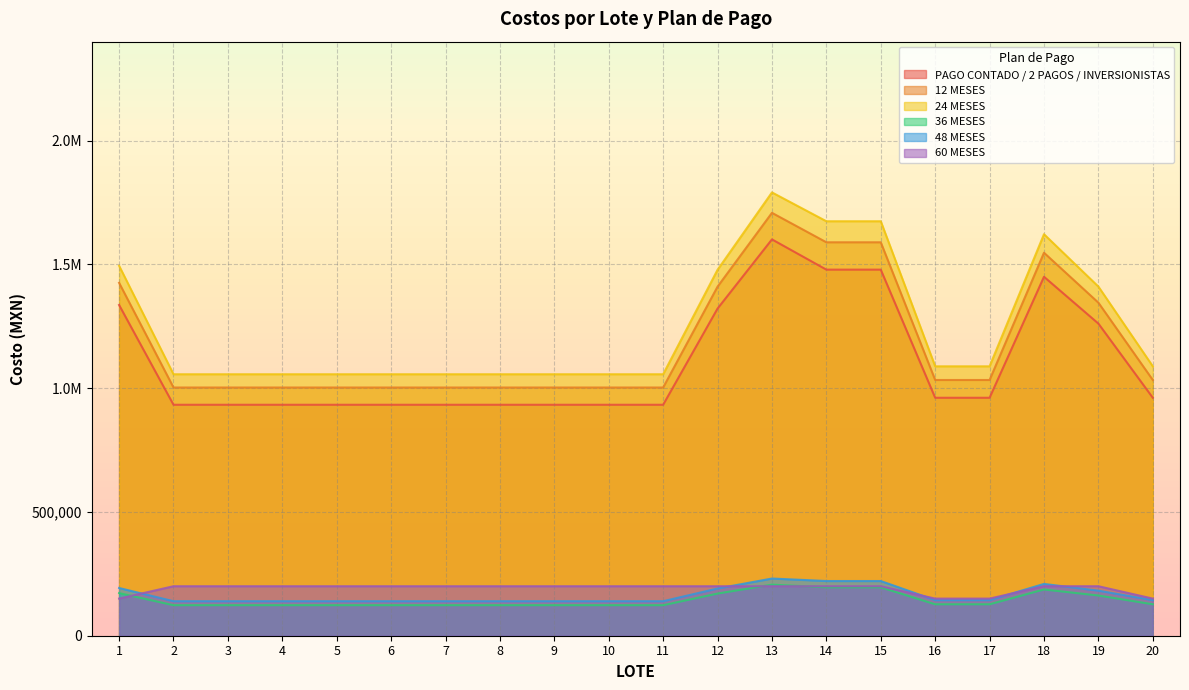

Reading left to right, list all the values displayed in this chart.

PAGO CONTADO / 2 PAGOS / INVERSIONISTAS: 1=1336175.0	2=933075.0	3=933075.0	4=933075.0	5=933075.0	6=933075.0	7=933075.0	8=933075.0	9=933075.0	10=933075.0	11=933075.0	12=1321722.0	13=1601179.0	14=1479000.0	15=1479000.0	16=961350.0	17=961350.0	18=1450150.0	19=1261000.0	20=961350.0
12 MESES: 1=1425712.5	2=1002787.5	3=1002787.5	4=1002787.5	5=1002787.5	6=1002787.5	7=1002787.5	8=1002787.5	9=1002787.5	10=1002787.5	11=1002787.5	12=1410291.0	13=1708474.5	14=1589500.0	15=1589500.0	16=1033175.0	17=1033175.0	18=1547325.0	19=1345500.0	20=1033175.0
24 MESES: 1=1494587.5	2=1056412.5	3=1056412.5	4=1056412.5	5=1056412.5	6=1056412.5	7=1056412.5	8=1056412.5	9=1056412.5	10=1056412.5	11=1056412.5	12=1478421.0	13=1791009.5	14=1674500.0	15=1674500.0	16=1088425.0	17=1088425.0	18=1622075.0	19=1410500.0	20=1088425.0
36 MESES: 1=172187.5	2=123337.5	3=123337.5	4=123337.5	5=123337.5	6=123337.5	7=123337.5	8=123337.5	9=123337.5	10=123337.5	11=123337.5	12=170325.0	13=206337.5	14=195500.0	15=195500.0	16=127075.0	17=127075.0	18=186875.0	19=162500.0	20=127075.0
48 MESES: 1=192850.0	2=139425.0	3=139425.0	4=139425.0	5=139425.0	6=139425.0	7=139425.0	8=139425.0	9=139425.0	10=139425.0	11=139425.0	12=190764.0	13=231098.0	14=221000.0	15=221000.0	16=143650.0	17=143650.0	18=209300.0	19=182000.0	20=143650.0
60 MESES: 1=150000.0	2=200000.0	3=200000.0	4=200000.0	5=200000.0	6=200000.0	7=200000.0	8=200000.0	9=200000.0	10=200000.0	11=200000.0	12=200000.0	13=200000.0	14=200000.0	15=200000.0	16=150000.0	17=150000.0	18=200000.0	19=200000.0	20=150000.0